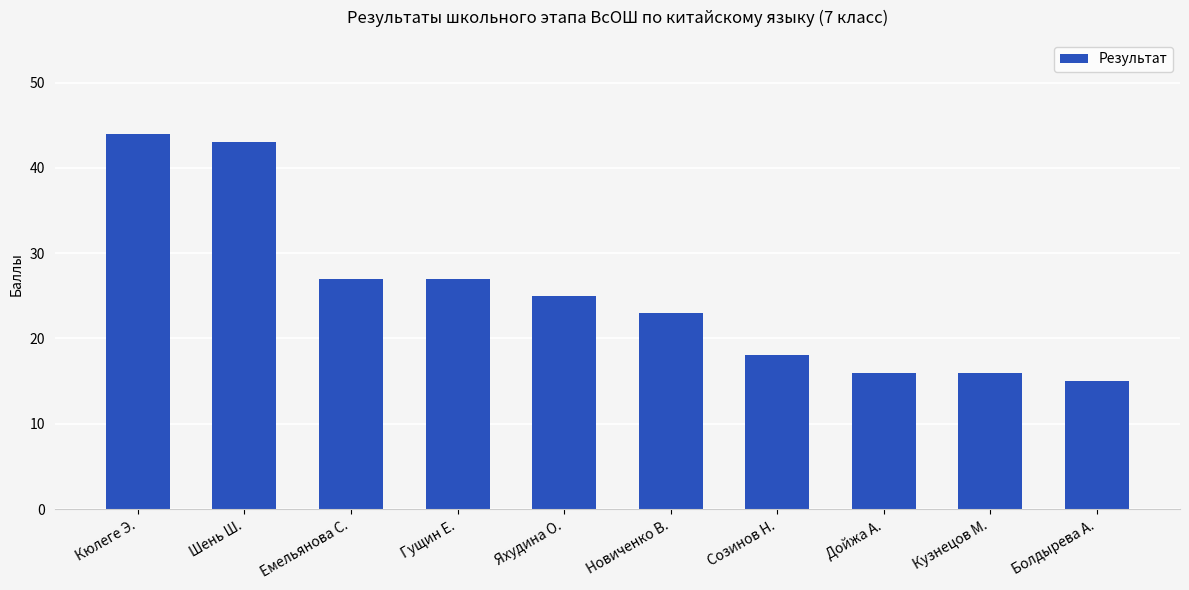

The value at Гущин Е. is 27. True or false?

True